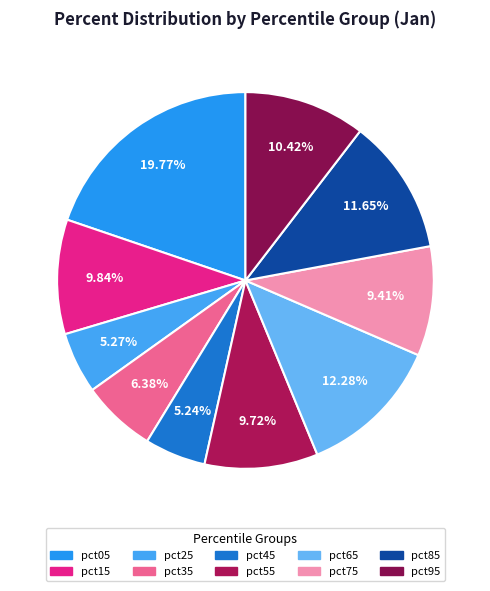

Which slice is the largest?

pct05